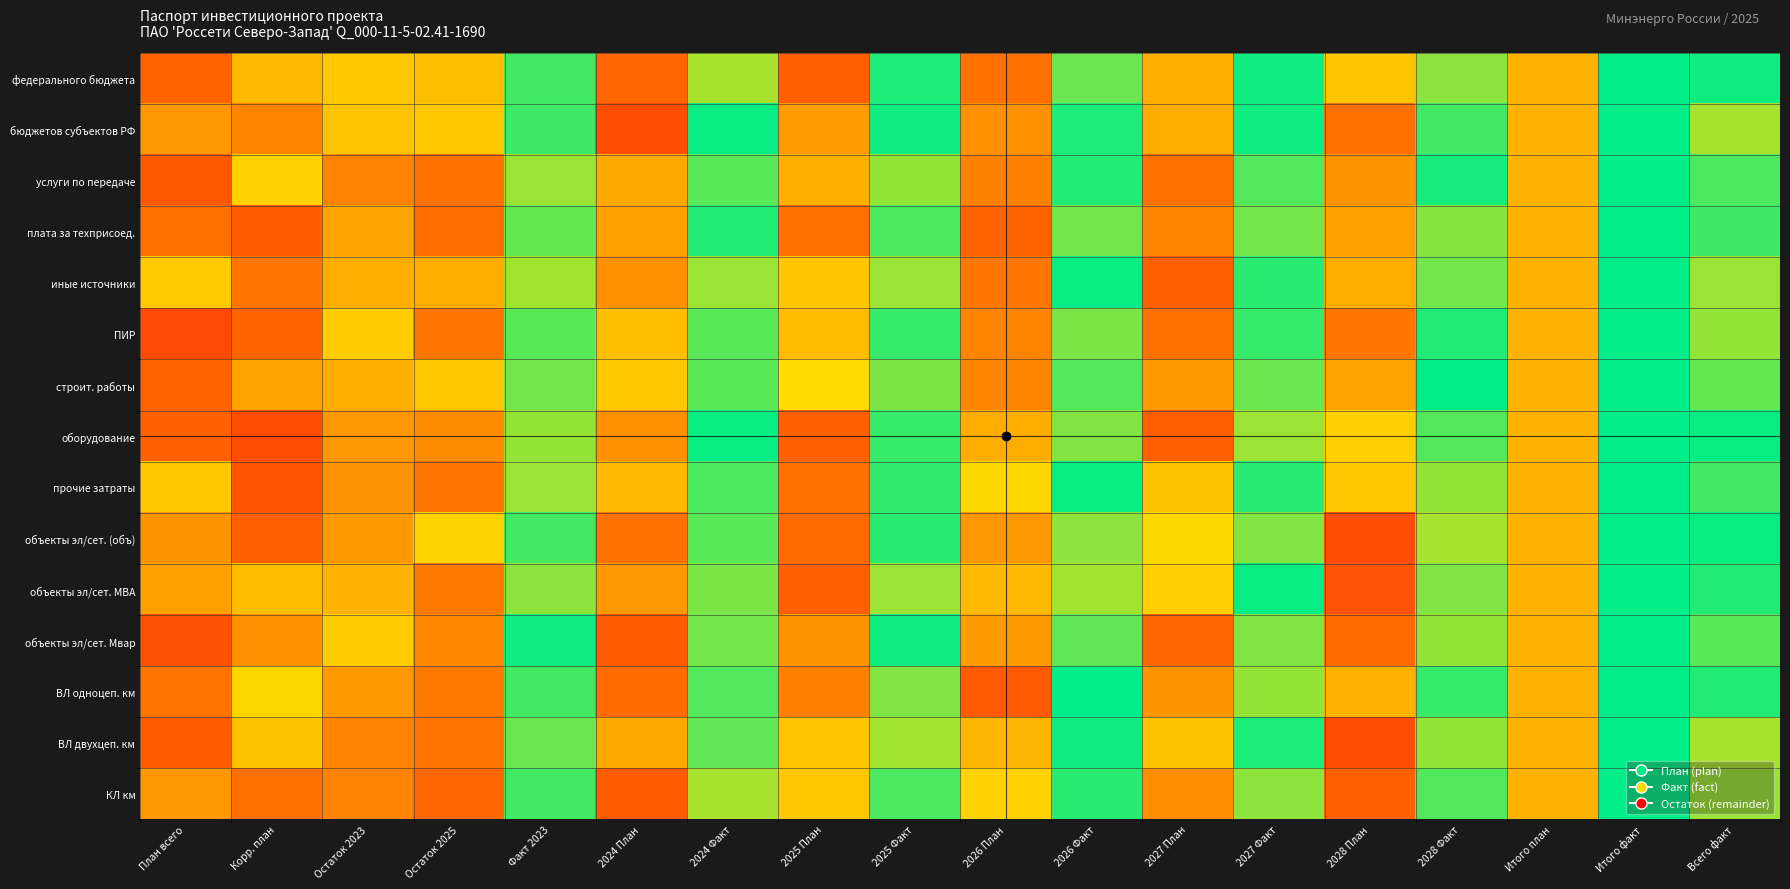

Reading left to right, extract all data points from this chart.

федерального бюджета: План всего=0.4	Корр. план=0.2	Остаток 2023=-0.1	Остаток 2025=-0.2	Факт 2023=0.0	2024 План=0.3	2024 Факт=-0.0	2025 План=0.4	2025 Факт=0.0	2026 План=0.3	2026 Факт=-0.0	2027 План=0.3	2027 Факт=0.0	2028 План=0.2	2028 Факт=-0.0	Итого план=0.2	Итого факт=0.1	Всего факт=0.0
бюджетов субъектов РФ: План всего=0.3	Корр. план=0.3	Остаток 2023=-0.1	Остаток 2025=-0.1	Факт 2023=0.0	2024 План=0.4	2024 Факт=0.0	2025 План=0.3	2025 Факт=0.0	2026 План=0.3	2026 Факт=0.0	2027 План=0.3	2027 Факт=0.0	2028 План=0.3	2028 Факт=0.0	Итого план=0.2	Итого факт=0.1	Всего факт=-0.0
услуги по передаче: План всего=0.4	Корр. план=0.2	Остаток 2023=-0.3	Остаток 2025=-0.3	Факт 2023=-0.0	2024 План=0.3	2024 Факт=-0.0	2025 План=0.3	2025 Факт=-0.0	2026 План=0.3	2026 Факт=0.0	2027 План=0.3	2027 Факт=0.0	2028 План=0.3	2028 Факт=0.0	Итого план=0.2	Итого факт=0.1	Всего факт=0.0
плата за техприсоед.: План всего=0.3	Корр. план=0.4	Остаток 2023=-0.2	Остаток 2025=-0.3	Факт 2023=-0.0	2024 План=0.3	2024 Факт=0.0	2025 План=0.3	2025 Факт=0.0	2026 План=0.4	2026 Факт=-0.0	2027 План=0.3	2027 Факт=-0.0	2028 План=0.3	2028 Факт=-0.0	Итого план=0.2	Итого факт=0.1	Всего факт=0.0
иные источники: План всего=0.2	Корр. план=0.3	Остаток 2023=-0.2	Остаток 2025=-0.2	Факт 2023=-0.0	2024 План=0.3	2024 Факт=-0.0	2025 План=0.2	2025 Факт=-0.0	2026 План=0.3	2026 Факт=0.0	2027 План=0.4	2027 Факт=0.0	2028 План=0.3	2028 Факт=-0.0	Итого план=0.2	Итого факт=0.1	Всего факт=-0.0
ПИР: План всего=0.4	Корр. план=0.4	Остаток 2023=-0.1	Остаток 2025=-0.3	Факт 2023=-0.0	2024 План=0.2	2024 Факт=-0.0	2025 План=0.2	2025 Факт=0.0	2026 План=0.3	2026 Факт=-0.0	2027 План=0.3	2027 Факт=0.0	2028 План=0.3	2028 Факт=0.0	Итого план=0.2	Итого факт=0.1	Всего факт=-0.0
строит. работы: План всего=0.4	Корр. план=0.3	Остаток 2023=-0.2	Остаток 2025=-0.1	Факт 2023=-0.0	2024 План=0.2	2024 Факт=-0.0	2025 План=0.2	2025 Факт=-0.0	2026 План=0.3	2026 Факт=0.0	2027 План=0.3	2027 Факт=-0.0	2028 План=0.3	2028 Факт=0.0	Итого план=0.2	Итого факт=0.1	Всего факт=-0.0
оборудование: План всего=0.4	Корр. план=0.4	Остаток 2023=-0.2	Остаток 2025=-0.2	Факт 2023=-0.0	2024 План=0.3	2024 Факт=0.0	2025 План=0.4	2025 Факт=0.0	2026 План=0.3	2026 Факт=-0.0	2027 План=0.4	2027 Факт=-0.0	2028 План=0.2	2028 Факт=0.0	Итого план=0.2	Итого факт=0.1	Всего факт=0.0
прочие затраты: План всего=0.2	Корр. план=0.4	Остаток 2023=-0.2	Остаток 2025=-0.3	Факт 2023=-0.0	2024 План=0.2	2024 Факт=0.0	2025 План=0.3	2025 Факт=0.0	2026 План=0.2	2026 Факт=0.0	2027 План=0.2	2027 Факт=0.0	2028 План=0.2	2028 Факт=-0.0	Итого план=0.2	Итого факт=0.1	Всего факт=0.0
объекты эл/сет. (объ): План всего=0.3	Корр. план=0.4	Остаток 2023=-0.2	Остаток 2025=-0.1	Факт 2023=0.0	2024 План=0.3	2024 Факт=-0.0	2025 План=0.3	2025 Факт=0.0	2026 План=0.3	2026 Факт=-0.0	2027 План=0.2	2027 Факт=-0.0	2028 План=0.4	2028 Факт=-0.0	Итого план=0.2	Итого факт=0.1	Всего факт=0.0
объекты эл/сет. МВА: План всего=0.3	Корр. план=0.2	Остаток 2023=-0.2	Остаток 2025=-0.3	Факт 2023=-0.0	2024 План=0.3	2024 Факт=-0.0	2025 План=0.4	2025 Факт=-0.0	2026 План=0.2	2026 Факт=-0.0	2027 План=0.2	2027 Факт=0.0	2028 План=0.4	2028 Факт=-0.0	Итого план=0.2	Итого факт=0.1	Всего факт=0.0
объекты эл/сет. Мвар: План всего=0.4	Корр. план=0.3	Остаток 2023=-0.1	Остаток 2025=-0.2	Факт 2023=0.0	2024 План=0.4	2024 Факт=-0.0	2025 План=0.3	2025 Факт=0.0	2026 План=0.3	2026 Факт=-0.0	2027 План=0.3	2027 Факт=-0.0	2028 План=0.3	2028 Факт=-0.0	Итого план=0.2	Итого факт=0.1	Всего факт=-0.0
ВЛ одноцеп. км: План всего=0.3	Корр. план=0.2	Остаток 2023=-0.2	Остаток 2025=-0.3	Факт 2023=0.0	2024 План=0.3	2024 Факт=0.0	2025 План=0.3	2025 Факт=-0.0	2026 План=0.4	2026 Факт=0.0	2027 План=0.3	2027 Факт=-0.0	2028 План=0.3	2028 Факт=0.0	Итого план=0.2	Итого факт=0.1	Всего факт=0.0
ВЛ двухцеп. км: План всего=0.4	Корр. план=0.2	Остаток 2023=-0.3	Остаток 2025=-0.3	Факт 2023=-0.0	2024 План=0.3	2024 Факт=-0.0	2025 План=0.2	2025 Факт=-0.0	2026 План=0.2	2026 Факт=0.0	2027 План=0.2	2027 Факт=0.0	2028 План=0.4	2028 Факт=-0.0	Итого план=0.2	Итого факт=0.1	Всего факт=-0.0
КЛ км: План всего=0.3	Корр. план=0.3	Остаток 2023=-0.3	Остаток 2025=-0.3	Факт 2023=0.0	2024 План=0.4	2024 Факт=-0.0	2025 План=0.2	2025 Факт=0.0	2026 План=0.2	2026 Факт=0.0	2027 План=0.3	2027 Факт=-0.0	2028 План=0.4	2028 Факт=0.0	Итого план=0.2	Итого факт=0.1	Всего факт=-0.0